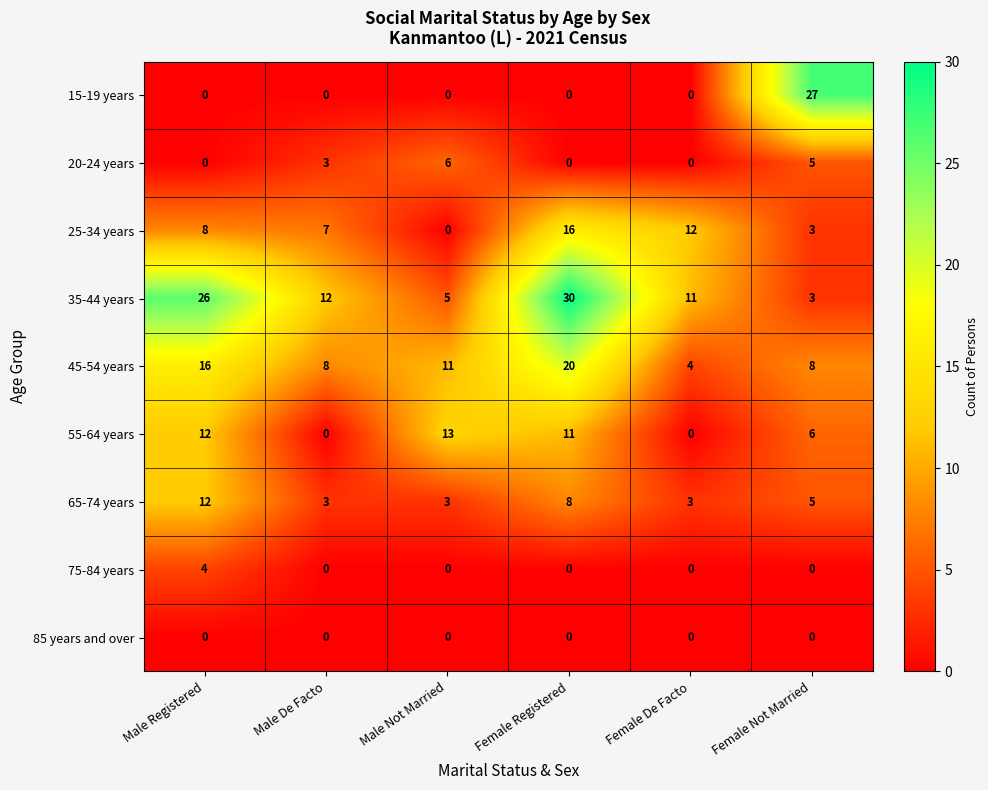

At which category does the chart reach its peak across all series?

Female Registered